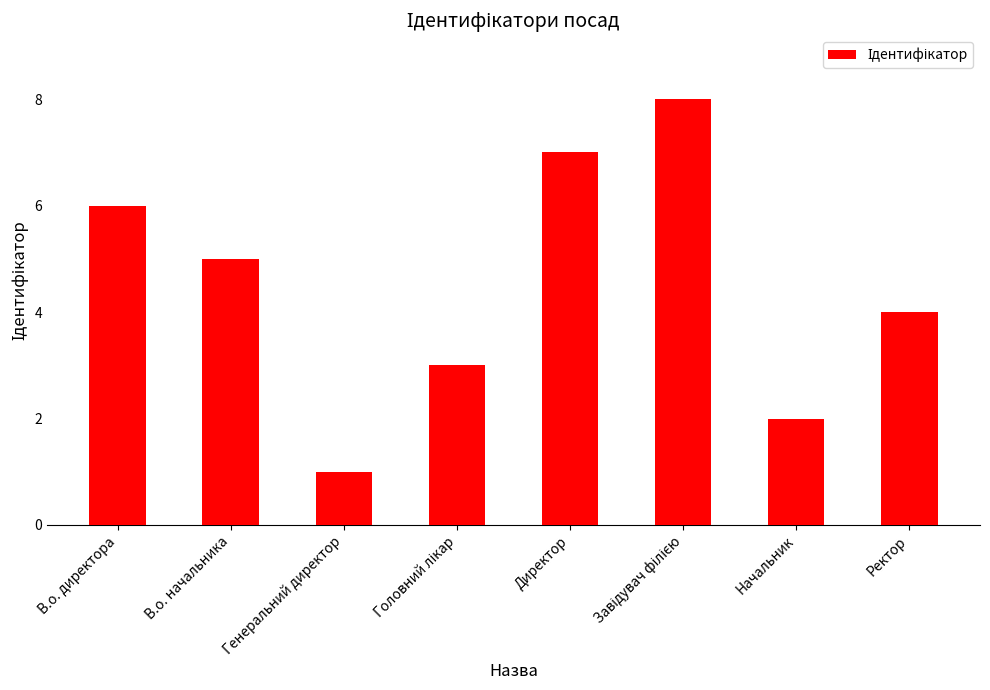

What is the minimum value shown in the chart?

1